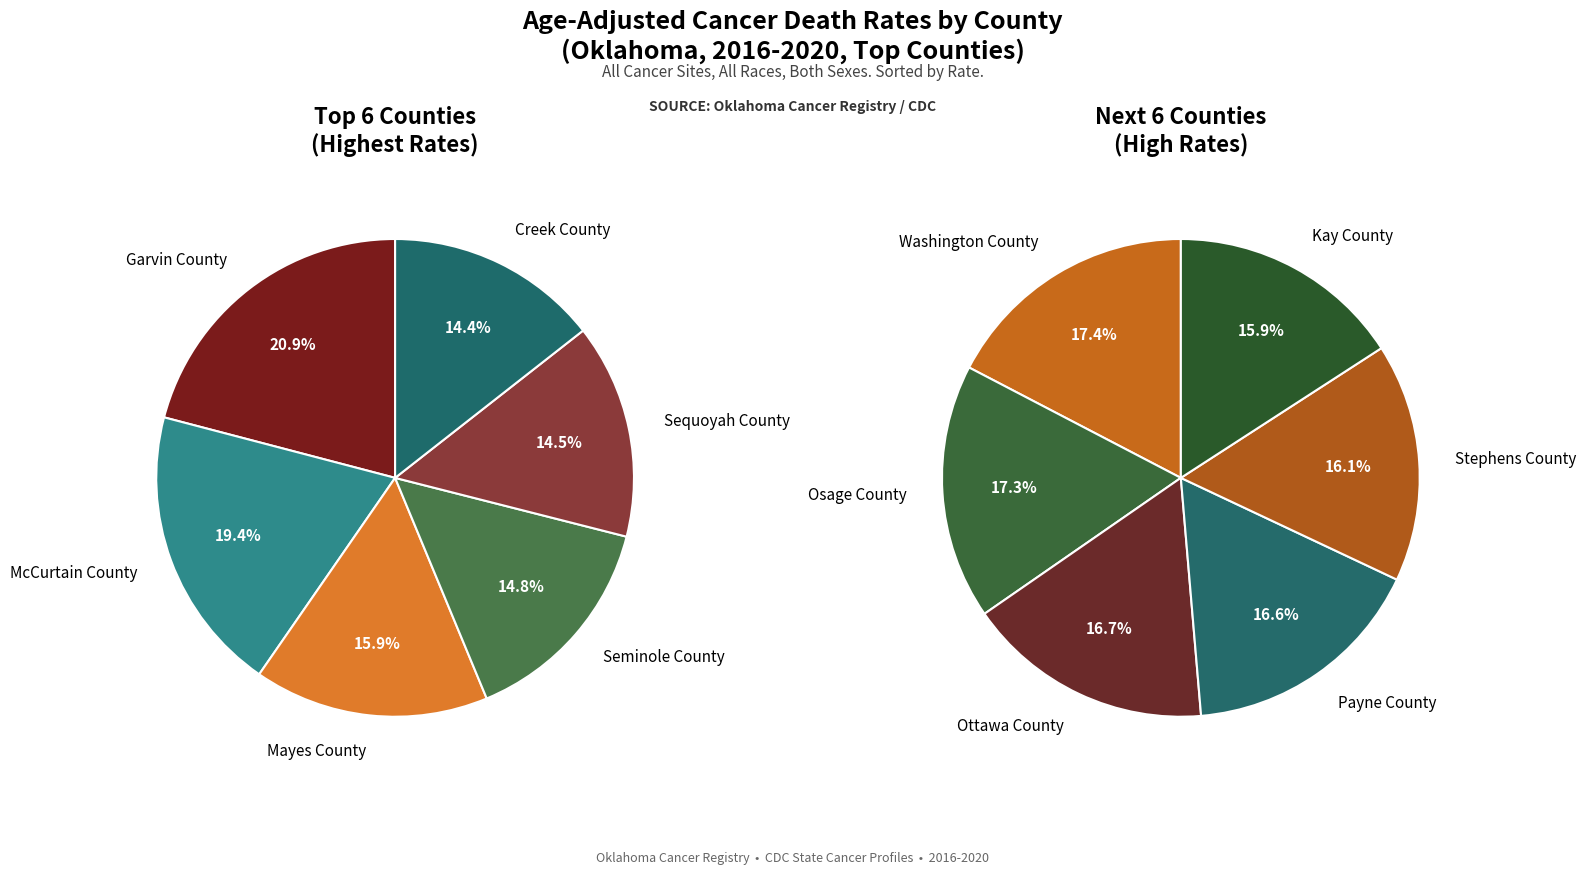

Rank the categories by value from highest to lowest.

Garvin County, McCurtain County, Mayes County, Seminole County, Sequoyah County, Creek County, Washington County, Osage County, Ottawa County, Payne County, Stephens County, Kay County